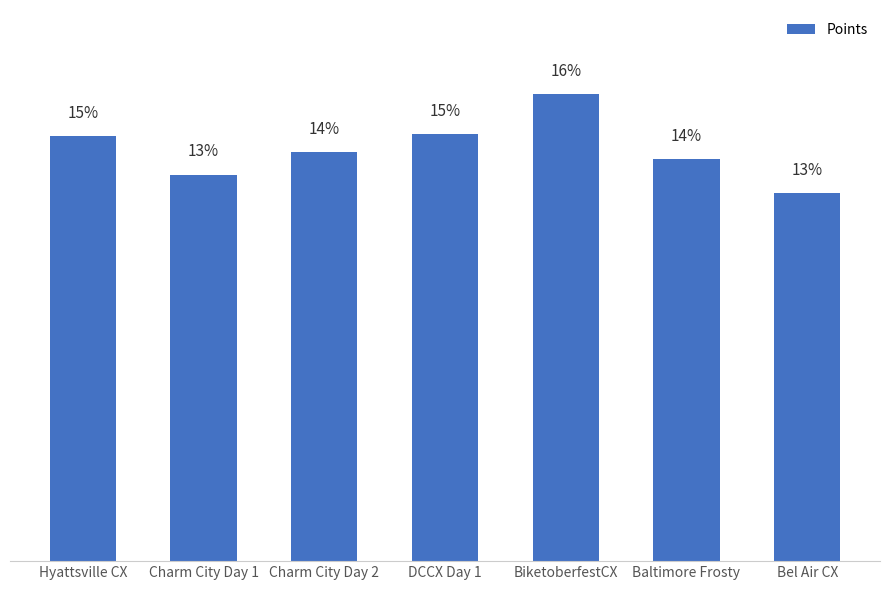

What is the label of the 5th bar from the right?

Charm City Day 2